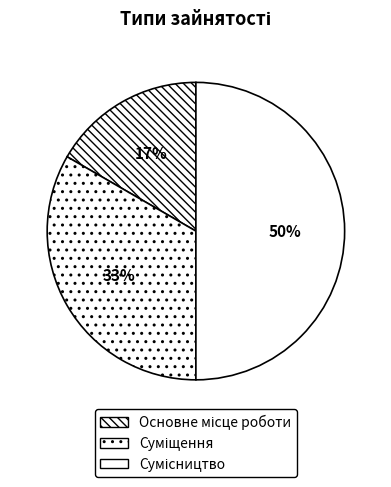

Do Сумісництво and Основне місце роботи together represent more than half of the pie?

Yes